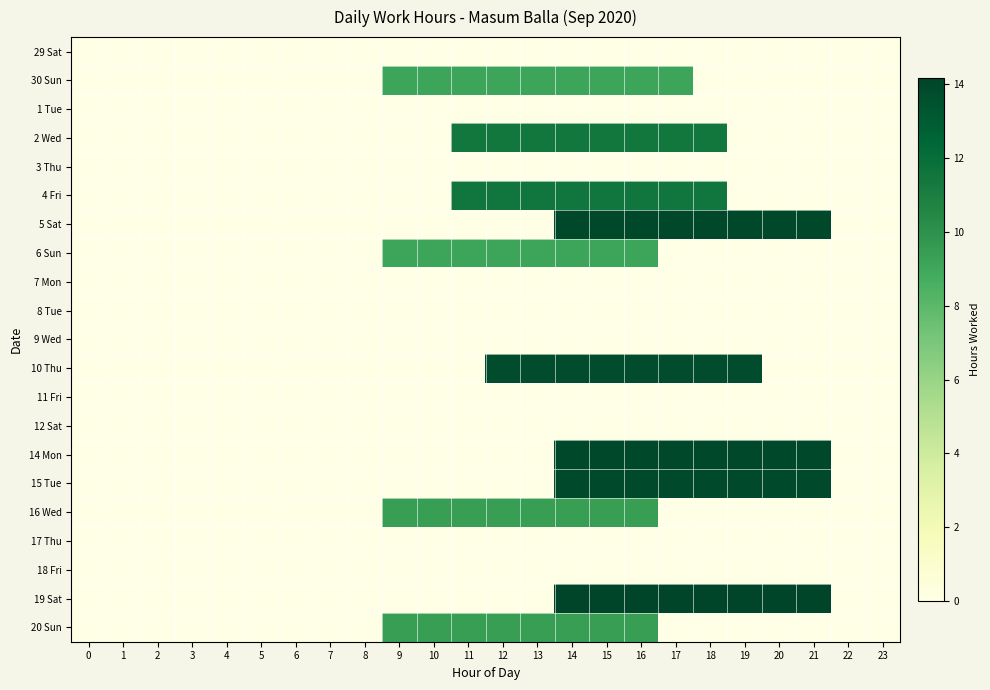

Reading right to left, list all the values displayed in this chart.

29 Sat: 23=0.0	22=0.0	21=0.0	20=0.0	19=0.0	18=0.0	17=0.0	16=0.0	15=0.0	14=0.0	13=0.0	12=0.0	11=0.0	10=0.0	9=0.0	8=0.0	7=0.0	6=0.0	5=0.0	4=0.0	3=0.0	2=0.0	1=0.0	0=0.0
30 Sun: 23=0.0	22=0.0	21=0.0	20=0.0	19=0.0	18=0.0	17=9.1	16=9.1	15=9.1	14=9.1	13=9.1	12=9.1	11=9.1	10=9.1	9=9.1	8=0.0	7=0.0	6=0.0	5=0.0	4=0.0	3=0.0	2=0.0	1=0.0	0=0.0
1 Tue: 23=0.0	22=0.0	21=0.0	20=0.0	19=0.0	18=0.0	17=0.0	16=0.0	15=0.0	14=0.0	13=0.0	12=0.0	11=0.0	10=0.0	9=0.0	8=0.0	7=0.0	6=0.0	5=0.0	4=0.0	3=0.0	2=0.0	1=0.0	0=0.0
2 Wed: 23=0.0	22=0.0	21=0.0	20=0.0	19=0.0	18=11.4	17=11.4	16=11.4	15=11.4	14=11.4	13=11.4	12=11.4	11=11.4	10=0.0	9=0.0	8=0.0	7=0.0	6=0.0	5=0.0	4=0.0	3=0.0	2=0.0	1=0.0	0=0.0
3 Thu: 23=0.0	22=0.0	21=0.0	20=0.0	19=0.0	18=0.0	17=0.0	16=0.0	15=0.0	14=0.0	13=0.0	12=0.0	11=0.0	10=0.0	9=0.0	8=0.0	7=0.0	6=0.0	5=0.0	4=0.0	3=0.0	2=0.0	1=0.0	0=0.0
4 Fri: 23=0.0	22=0.0	21=0.0	20=0.0	19=0.0	18=11.5	17=11.5	16=11.5	15=11.5	14=11.5	13=11.5	12=11.5	11=11.5	10=0.0	9=0.0	8=0.0	7=0.0	6=0.0	5=0.0	4=0.0	3=0.0	2=0.0	1=0.0	0=0.0
5 Sat: 23=0.0	22=0.0	21=14.0	20=14.0	19=14.0	18=14.0	17=14.0	16=14.0	15=14.0	14=14.0	13=0.0	12=0.0	11=0.0	10=0.0	9=0.0	8=0.0	7=0.0	6=0.0	5=0.0	4=0.0	3=0.0	2=0.0	1=0.0	0=0.0
6 Sun: 23=0.0	22=0.0	21=0.0	20=0.0	19=0.0	18=0.0	17=0.0	16=9.1	15=9.1	14=9.1	13=9.1	12=9.1	11=9.1	10=9.1	9=9.1	8=0.0	7=0.0	6=0.0	5=0.0	4=0.0	3=0.0	2=0.0	1=0.0	0=0.0
7 Mon: 23=0.0	22=0.0	21=0.0	20=0.0	19=0.0	18=0.0	17=0.0	16=0.0	15=0.0	14=0.0	13=0.0	12=0.0	11=0.0	10=0.0	9=0.0	8=0.0	7=0.0	6=0.0	5=0.0	4=0.0	3=0.0	2=0.0	1=0.0	0=0.0
8 Tue: 23=0.0	22=0.0	21=0.0	20=0.0	19=0.0	18=0.0	17=0.0	16=0.0	15=0.0	14=0.0	13=0.0	12=0.0	11=0.0	10=0.0	9=0.0	8=0.0	7=0.0	6=0.0	5=0.0	4=0.0	3=0.0	2=0.0	1=0.0	0=0.0
9 Wed: 23=0.0	22=0.0	21=0.0	20=0.0	19=0.0	18=0.0	17=0.0	16=0.0	15=0.0	14=0.0	13=0.0	12=0.0	11=0.0	10=0.0	9=0.0	8=0.0	7=0.0	6=0.0	5=0.0	4=0.0	3=0.0	2=0.0	1=0.0	0=0.0
10 Thu: 23=0.0	22=0.0	21=0.0	20=0.0	19=13.8	18=13.8	17=13.8	16=13.8	15=13.8	14=13.8	13=13.8	12=13.8	11=0.0	10=0.0	9=0.0	8=0.0	7=0.0	6=0.0	5=0.0	4=0.0	3=0.0	2=0.0	1=0.0	0=0.0
11 Fri: 23=0.0	22=0.0	21=0.0	20=0.0	19=0.0	18=0.0	17=0.0	16=0.0	15=0.0	14=0.0	13=0.0	12=0.0	11=0.0	10=0.0	9=0.0	8=0.0	7=0.0	6=0.0	5=0.0	4=0.0	3=0.0	2=0.0	1=0.0	0=0.0
12 Sat: 23=0.0	22=0.0	21=0.0	20=0.0	19=0.0	18=0.0	17=0.0	16=0.0	15=0.0	14=0.0	13=0.0	12=0.0	11=0.0	10=0.0	9=0.0	8=0.0	7=0.0	6=0.0	5=0.0	4=0.0	3=0.0	2=0.0	1=0.0	0=0.0
14 Mon: 23=0.0	22=0.0	21=14.0	20=14.0	19=14.0	18=14.0	17=14.0	16=14.0	15=14.0	14=14.0	13=0.0	12=0.0	11=0.0	10=0.0	9=0.0	8=0.0	7=0.0	6=0.0	5=0.0	4=0.0	3=0.0	2=0.0	1=0.0	0=0.0
15 Tue: 23=0.0	22=0.0	21=13.9	20=13.9	19=13.9	18=13.9	17=13.9	16=13.9	15=13.9	14=13.9	13=0.0	12=0.0	11=0.0	10=0.0	9=0.0	8=0.0	7=0.0	6=0.0	5=0.0	4=0.0	3=0.0	2=0.0	1=0.0	0=0.0
16 Wed: 23=0.0	22=0.0	21=0.0	20=0.0	19=0.0	18=0.0	17=0.0	16=9.5	15=9.5	14=9.5	13=9.5	12=9.5	11=9.5	10=9.5	9=9.5	8=0.0	7=0.0	6=0.0	5=0.0	4=0.0	3=0.0	2=0.0	1=0.0	0=0.0
17 Thu: 23=0.0	22=0.0	21=0.0	20=0.0	19=0.0	18=0.0	17=0.0	16=0.0	15=0.0	14=0.0	13=0.0	12=0.0	11=0.0	10=0.0	9=0.0	8=0.0	7=0.0	6=0.0	5=0.0	4=0.0	3=0.0	2=0.0	1=0.0	0=0.0
18 Fri: 23=0.0	22=0.0	21=0.0	20=0.0	19=0.0	18=0.0	17=0.0	16=0.0	15=0.0	14=0.0	13=0.0	12=0.0	11=0.0	10=0.0	9=0.0	8=0.0	7=0.0	6=0.0	5=0.0	4=0.0	3=0.0	2=0.0	1=0.0	0=0.0
19 Sat: 23=0.0	22=0.0	21=14.2	20=14.2	19=14.2	18=14.2	17=14.2	16=14.2	15=14.2	14=14.2	13=0.0	12=0.0	11=0.0	10=0.0	9=0.0	8=0.0	7=0.0	6=0.0	5=0.0	4=0.0	3=0.0	2=0.0	1=0.0	0=0.0
20 Sun: 23=0.0	22=0.0	21=0.0	20=0.0	19=0.0	18=0.0	17=0.0	16=9.5	15=9.5	14=9.5	13=9.5	12=9.5	11=9.5	10=9.5	9=9.5	8=0.0	7=0.0	6=0.0	5=0.0	4=0.0	3=0.0	2=0.0	1=0.0	0=0.0